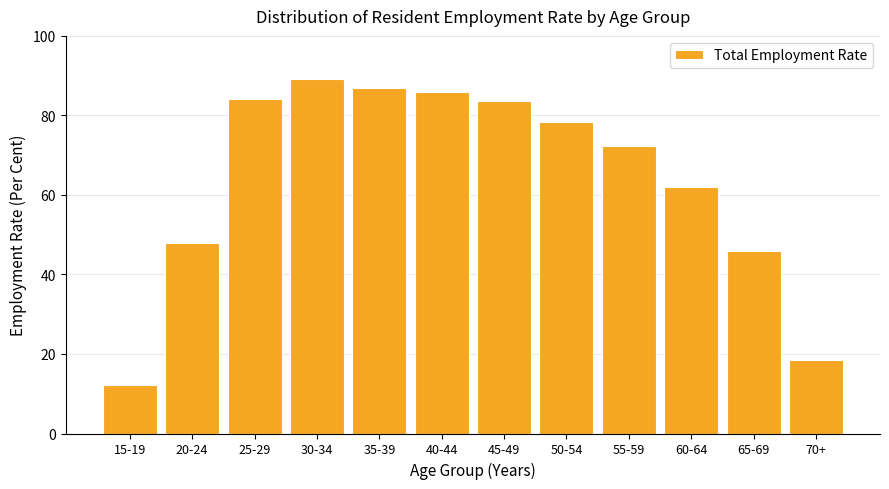

Reading left to right, transcribe all the data shown in this chart.

15-19=12.1	20-24=47.9	25-29=84.2	30-34=89.1	35-39=86.8	40-44=85.8	45-49=83.7	50-54=78.3	55-59=72.4	60-64=62.0	65-69=45.9	70+=18.5